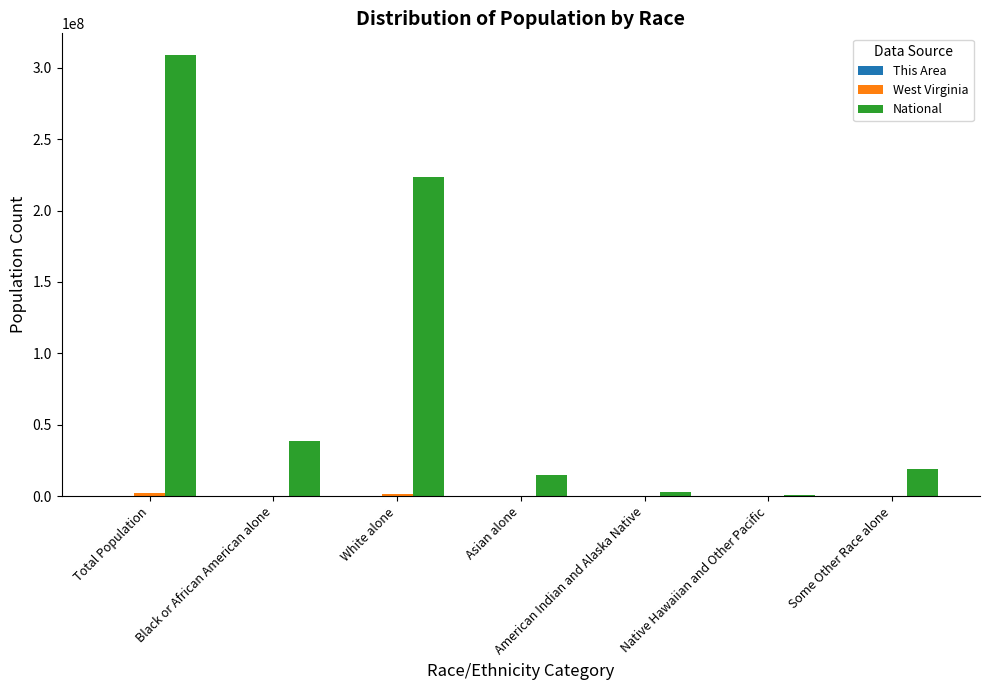

Where does the National series first go above 19107368?

Total Population